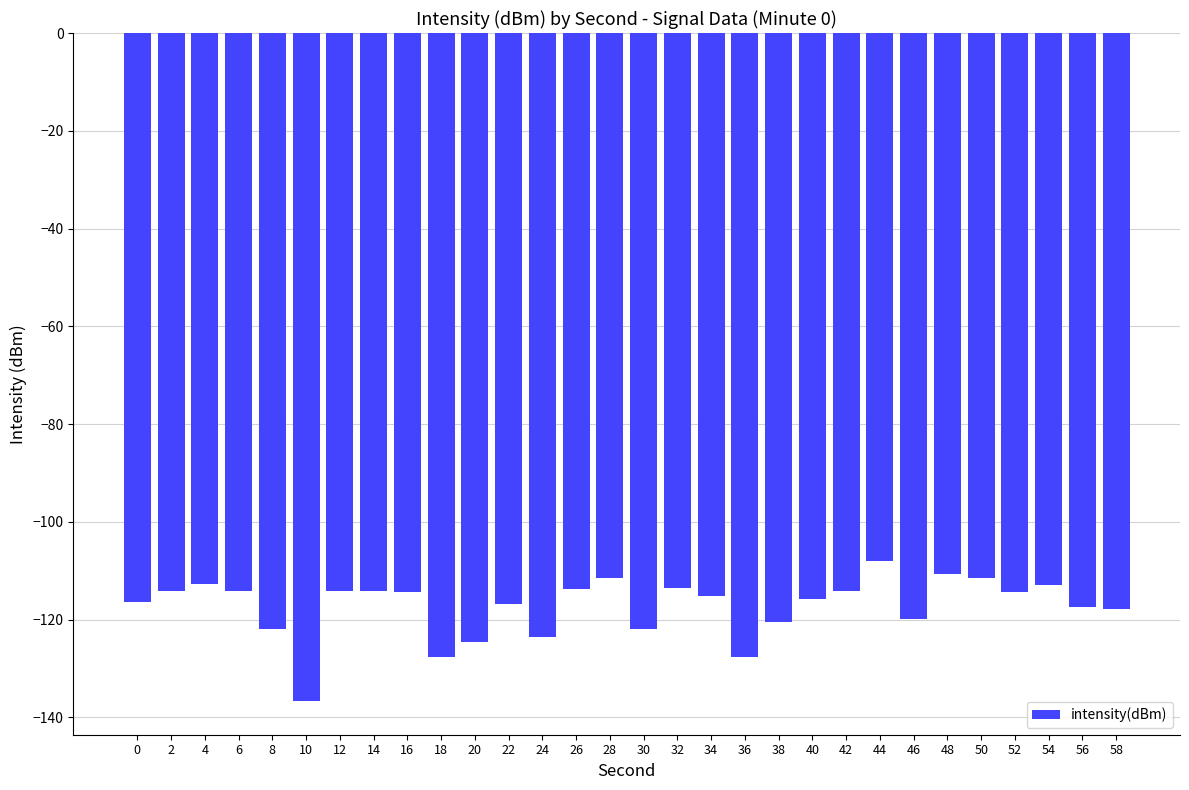

Which label corresponds to the smallest value in the chart?

10